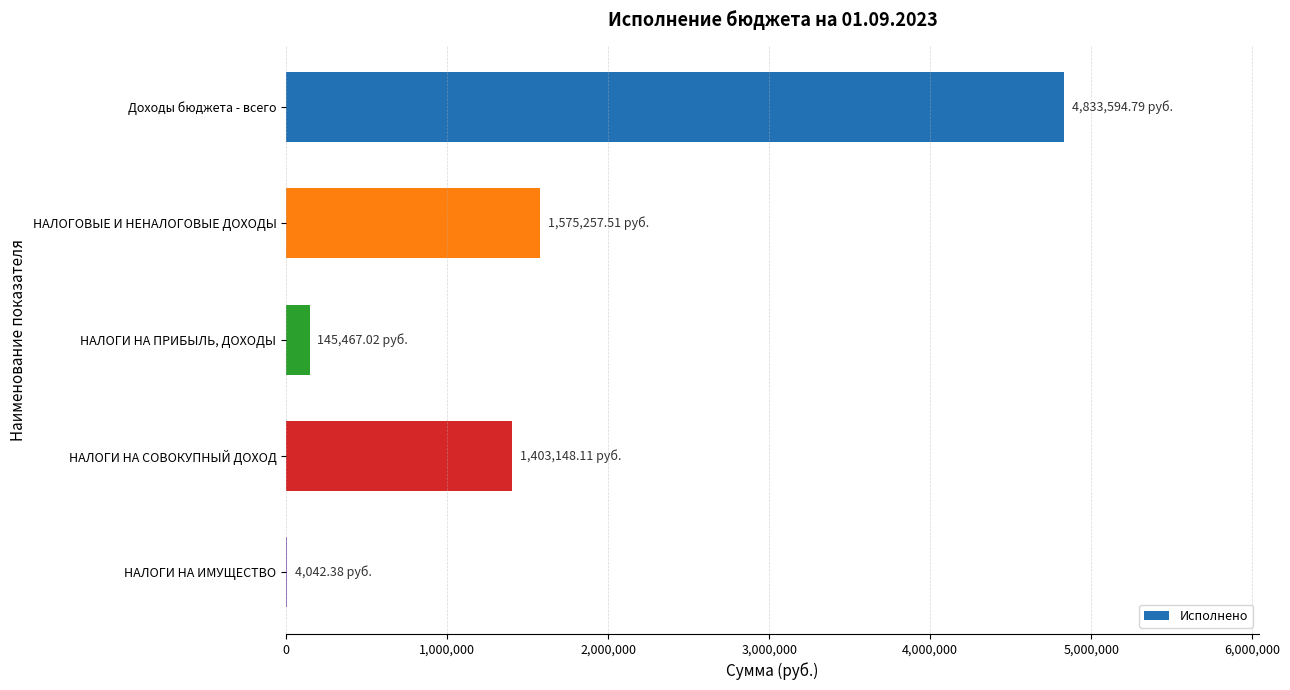

Which has a higher value, НАЛОГОВЫЕ И НЕНАЛОГОВЫЕ ДОХОДЫ or НАЛОГИ НА СОВОКУПНЫЙ ДОХОД?

НАЛОГОВЫЕ И НЕНАЛОГОВЫЕ ДОХОДЫ